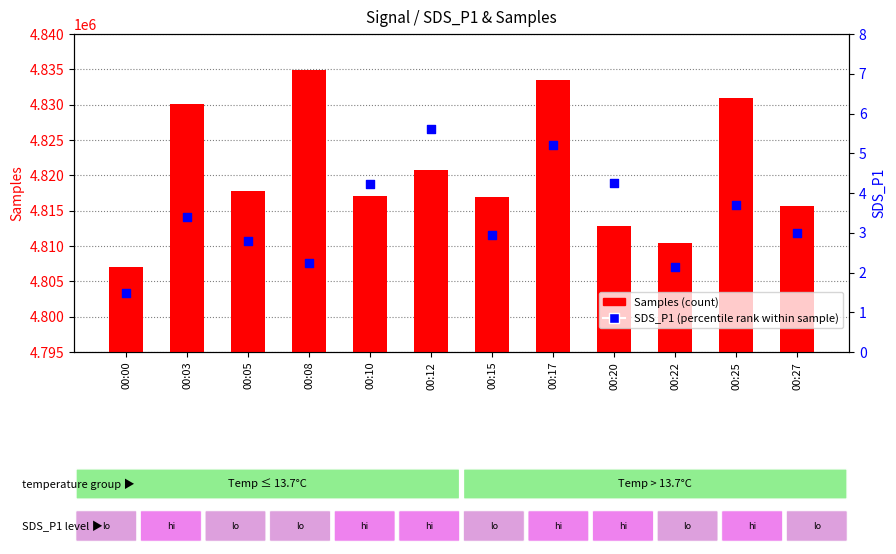

Is the value of SDS_P1 (percentile rank within sample) at 00:00 greater than the value of Samples (count) at 00:27?

No